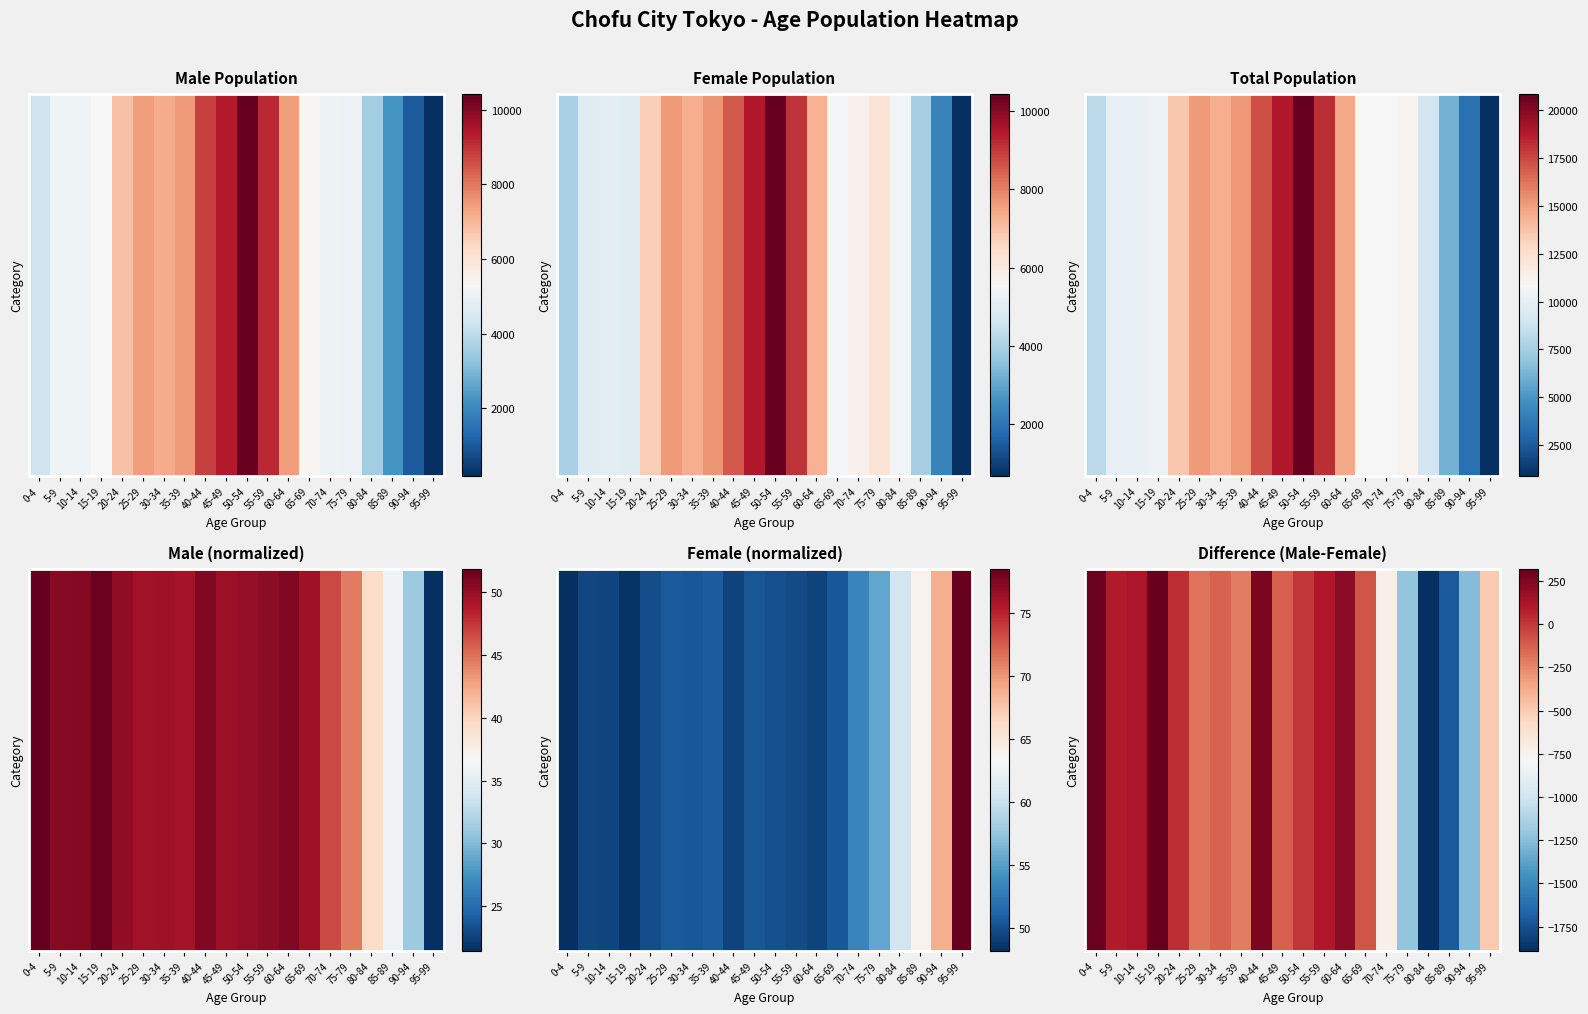

Rank the categories by value from highest to lowest.

15-19, 0-4, 40-44, 60-64, 10-14, 55-59, 5-9, 20-24, 50-54, 65-69, 45-49, 30-34, 25-29, 35-39, 95-99, 70-74, 75-79, 90-94, 85-89, 80-84